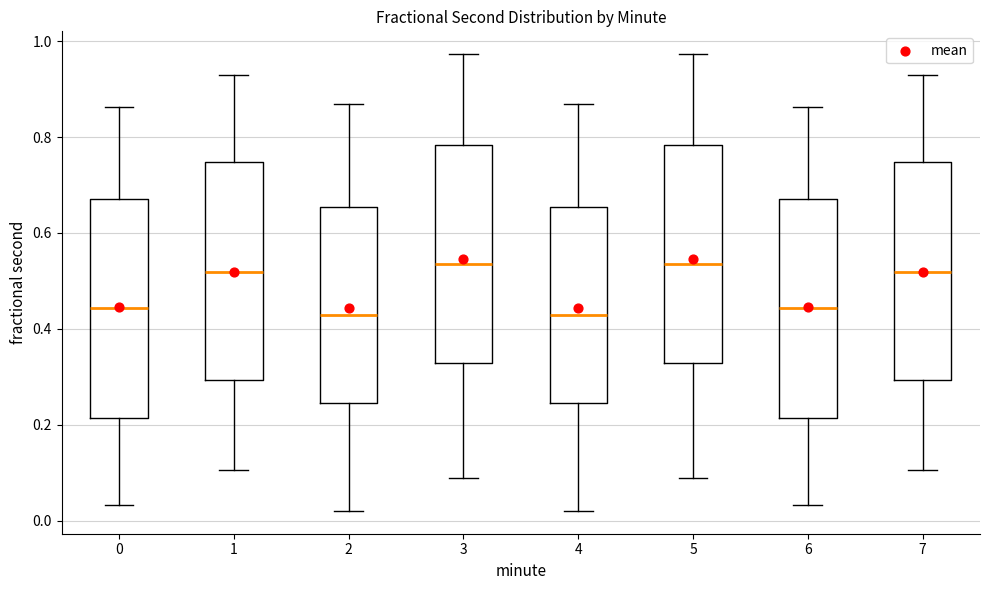

Where does the median line of the box at x = 0 sit on the y-axis? The values are not printed on the chart, so give them approximately, as read against the axis.

0.44